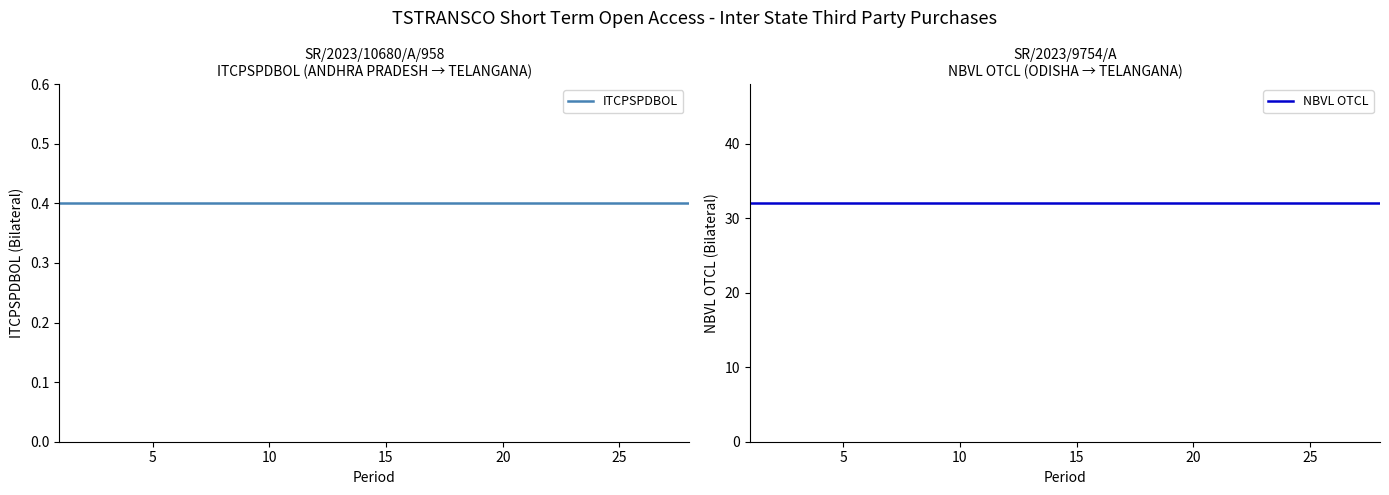

Which series has the largest range (max minus min)?

ITCPSPDBOL